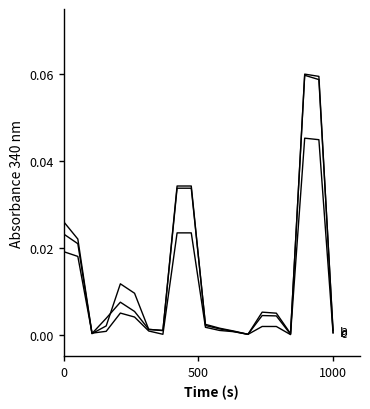

Does the chart have visible grid lines?

No